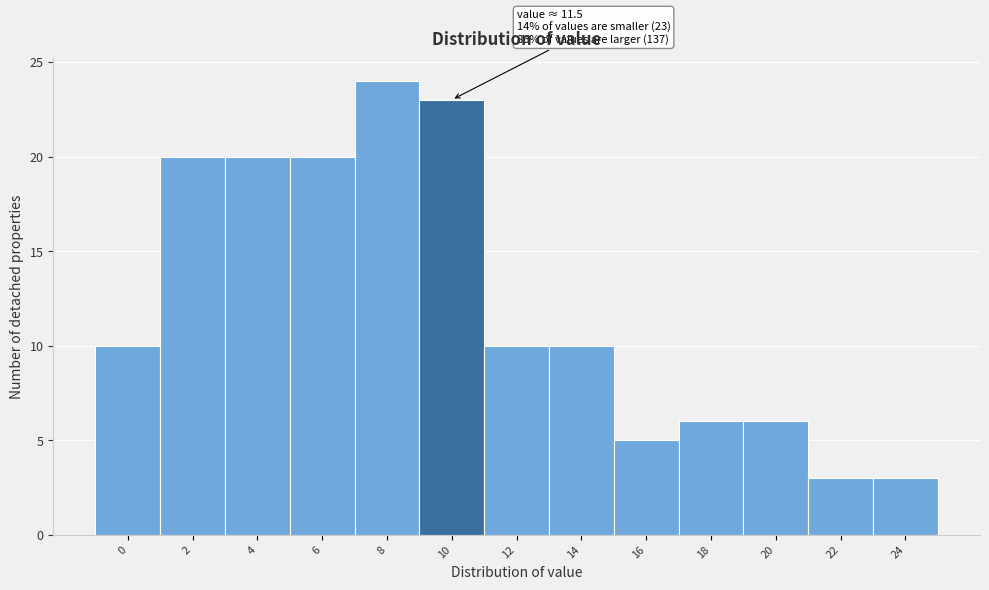

Reading left to right, extract all data points from this chart.

10	20	20	20	24	23	10	10	5	6	6	3	3